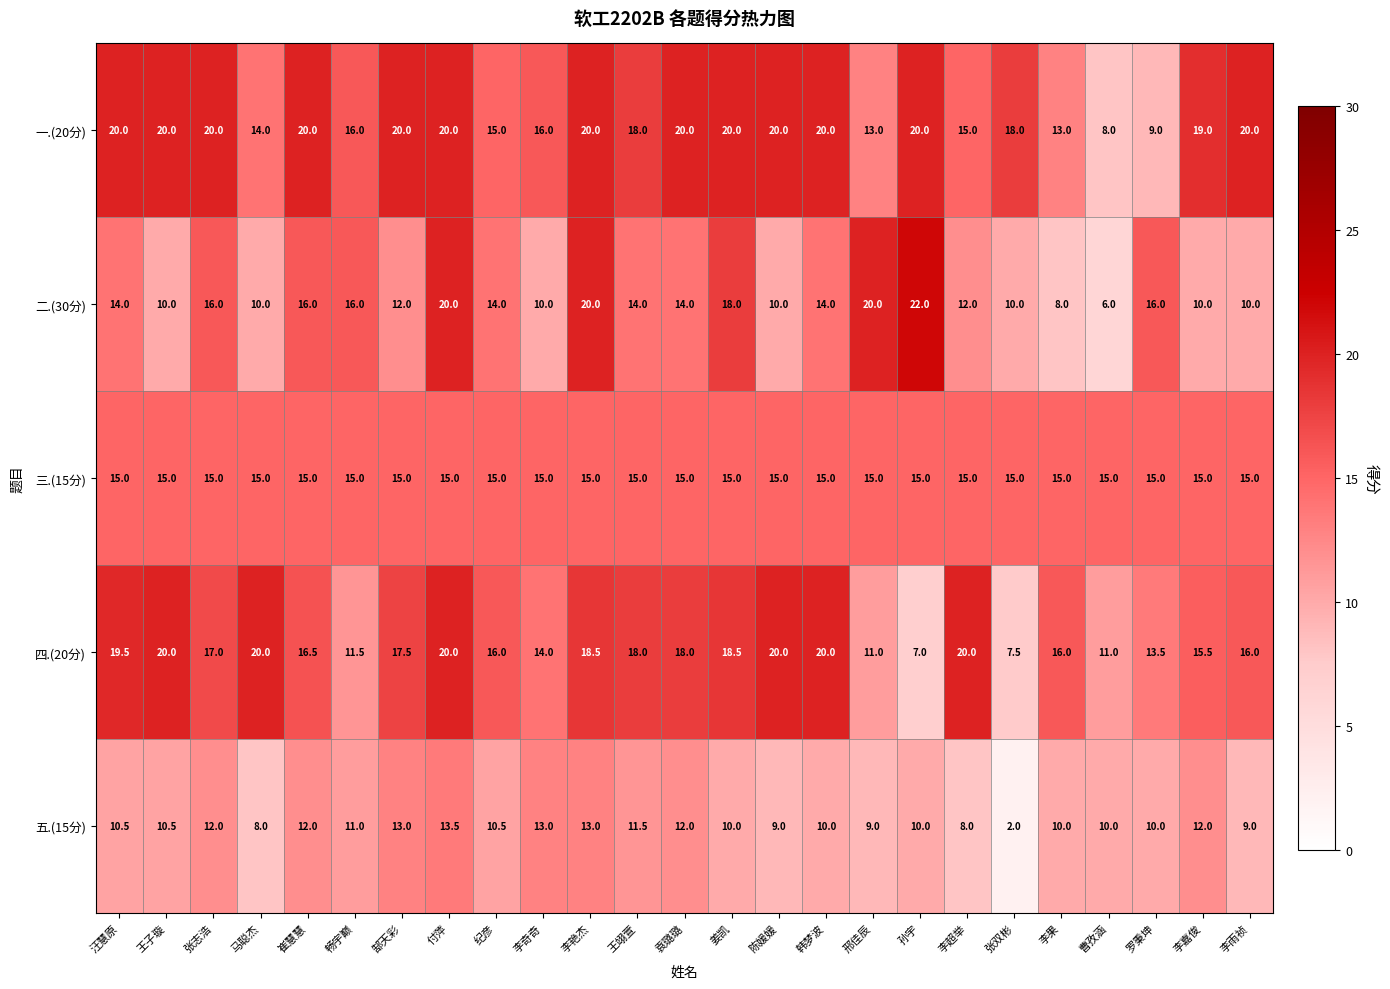

What is the difference between the second highest and minimum values in the 二.(30分) series?

14.0